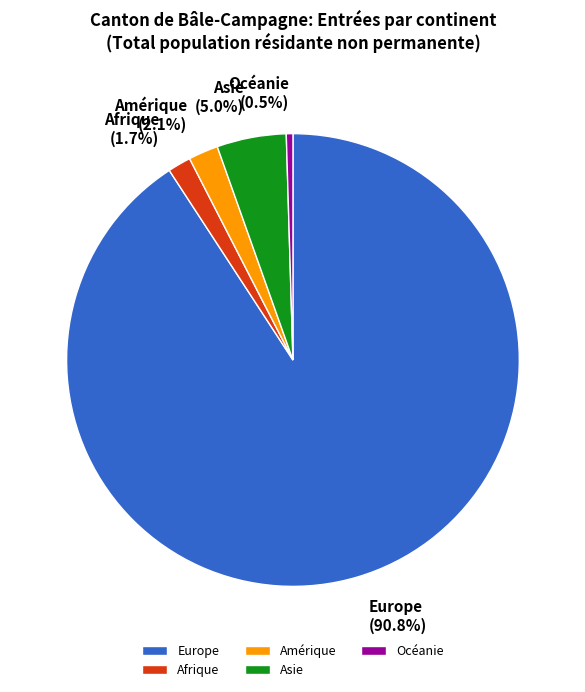

To the nearest percent, what is the difference between the Asie and Amérique slice percentages?

3%